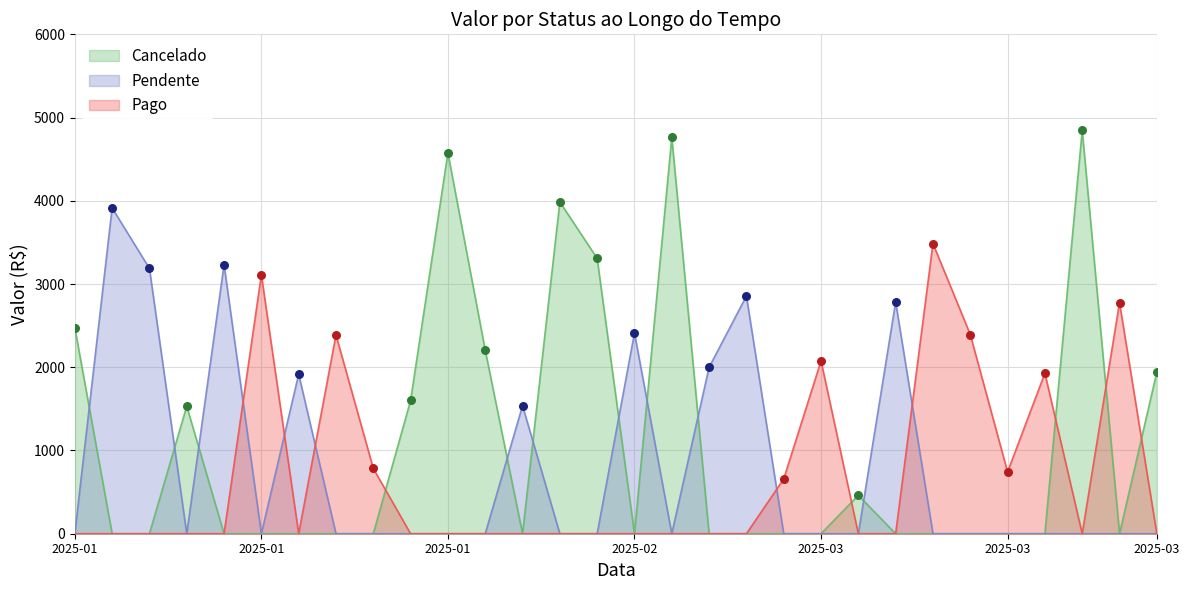

Is the value of Pago at 2025-01-01 greater than the value of Pendente at 2025-01-13?

No